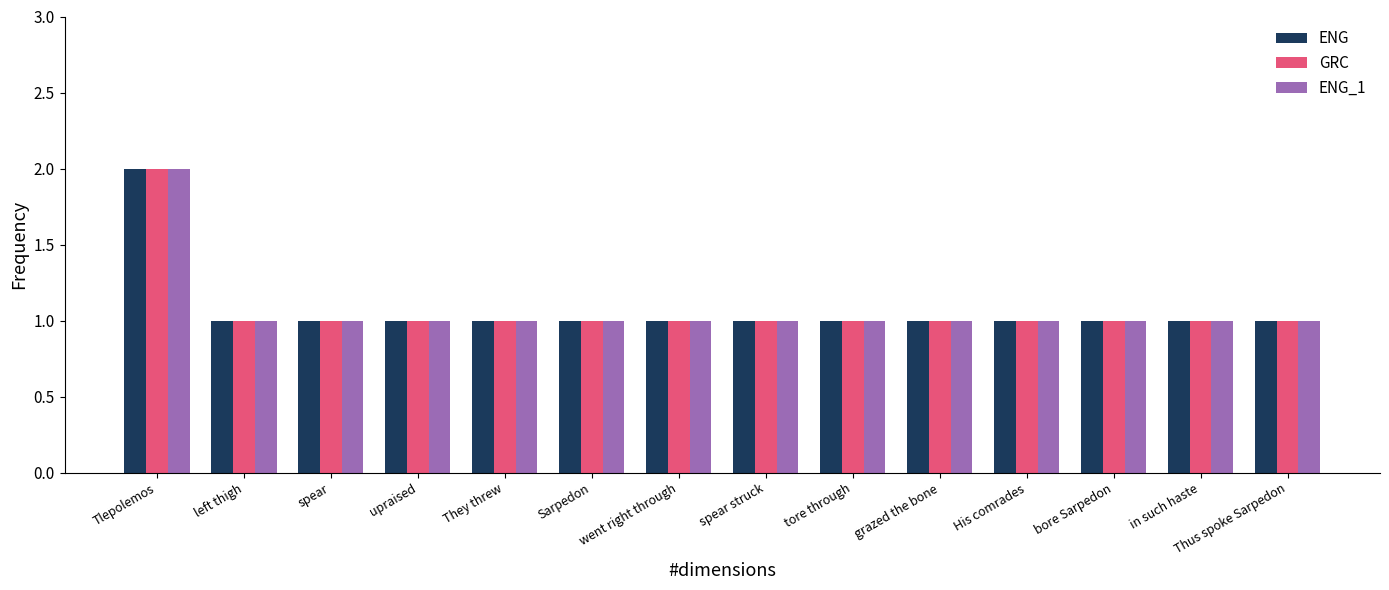

The value of ENG at They threw is 2. True or false?

False